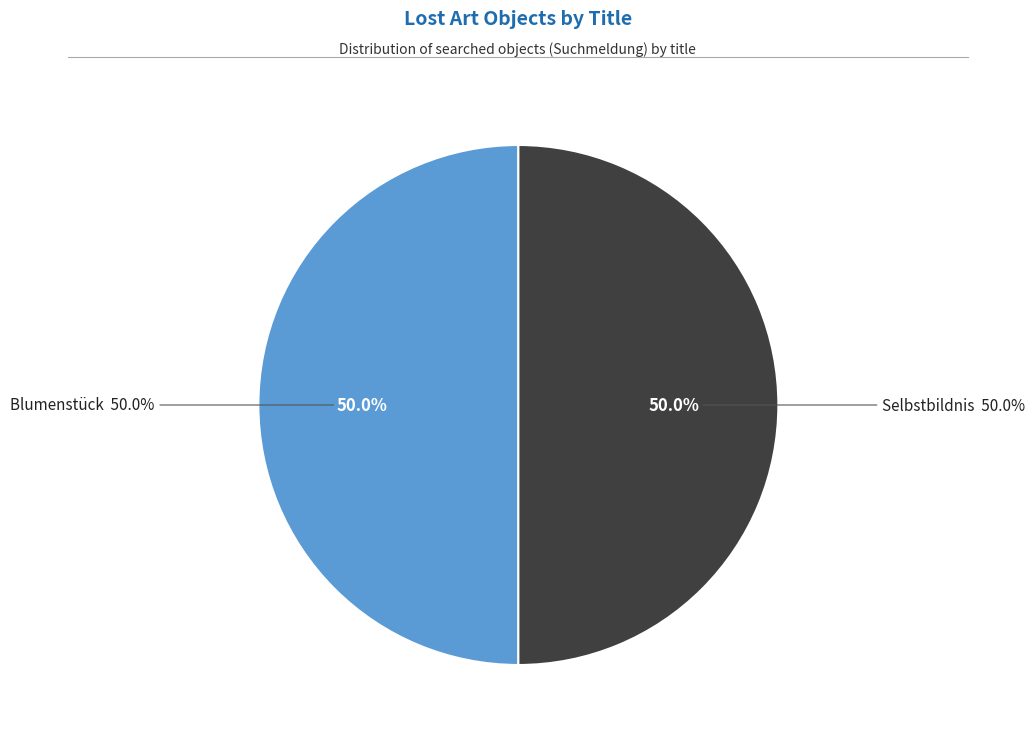

Between Selbstbildnis and Blumenstück, which is larger?

Selbstbildnis